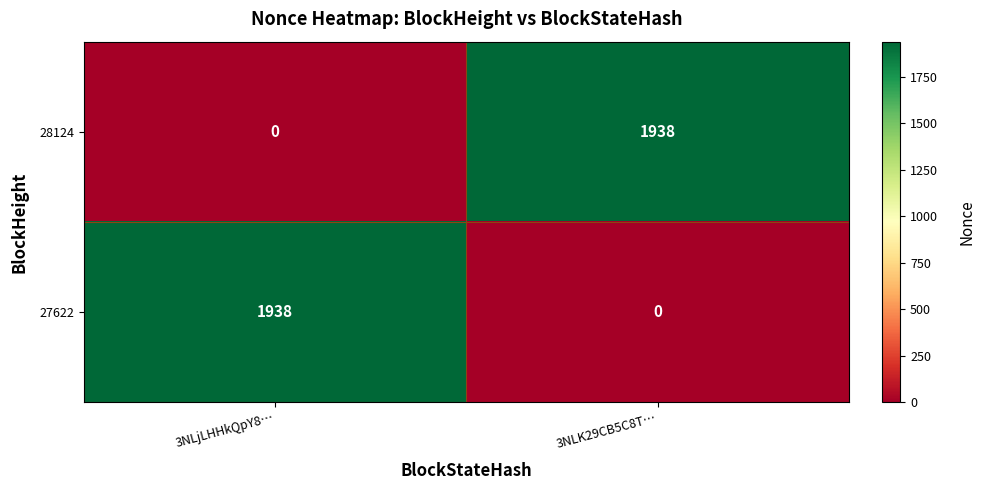

What is the maximum value shown in the chart?

1938